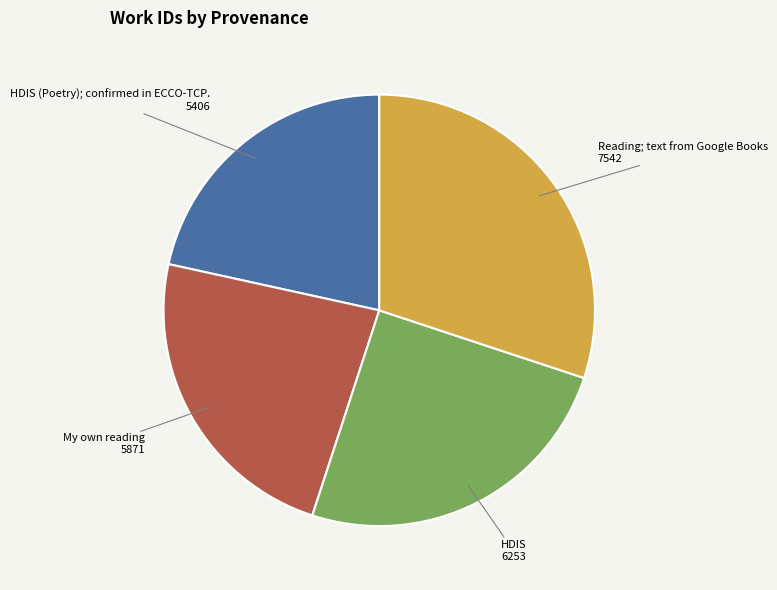

Is there any slice that represents more than half of the pie?

No